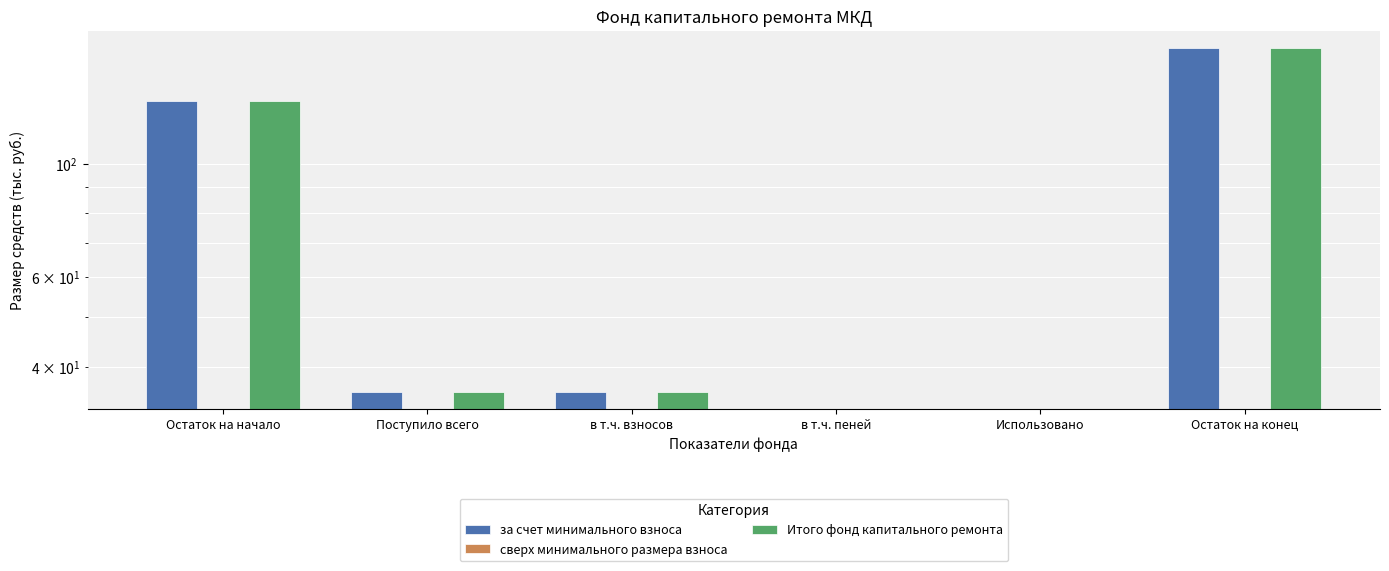

At which label does Итого фонд капитального ремонта reach its peak?

Остаток на конец